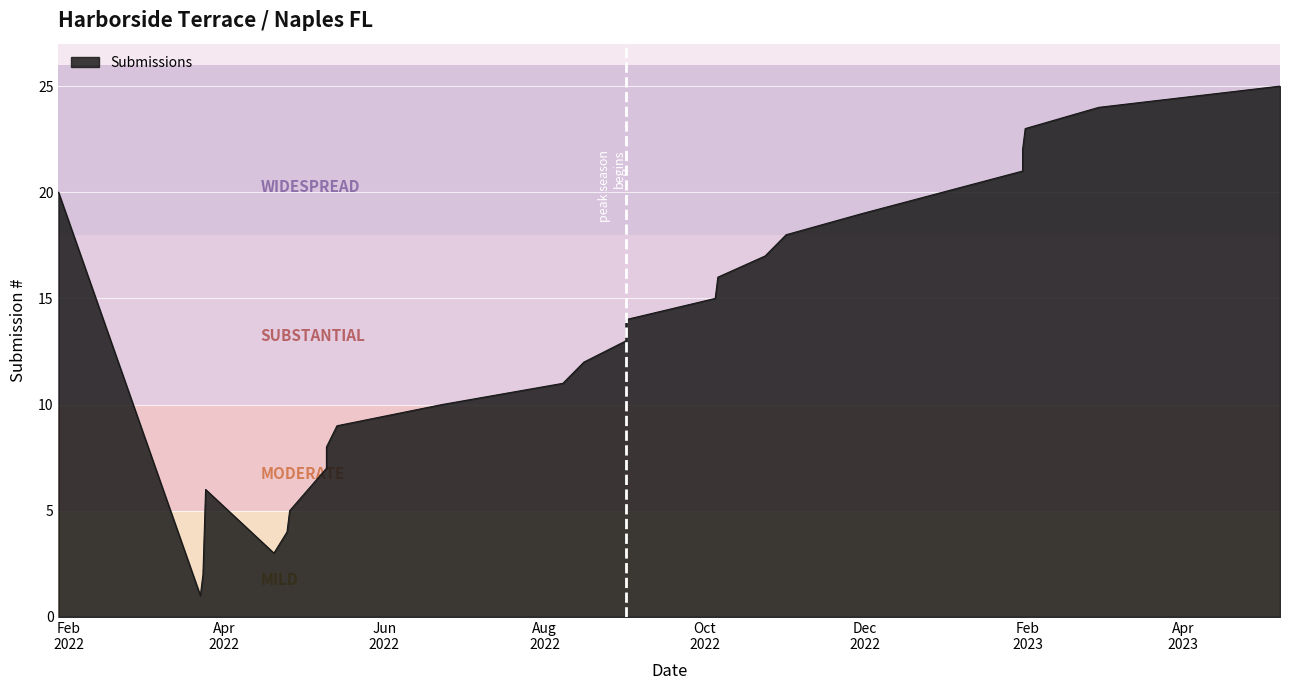

Where is the data nearest to the value 13?

09/01/2022